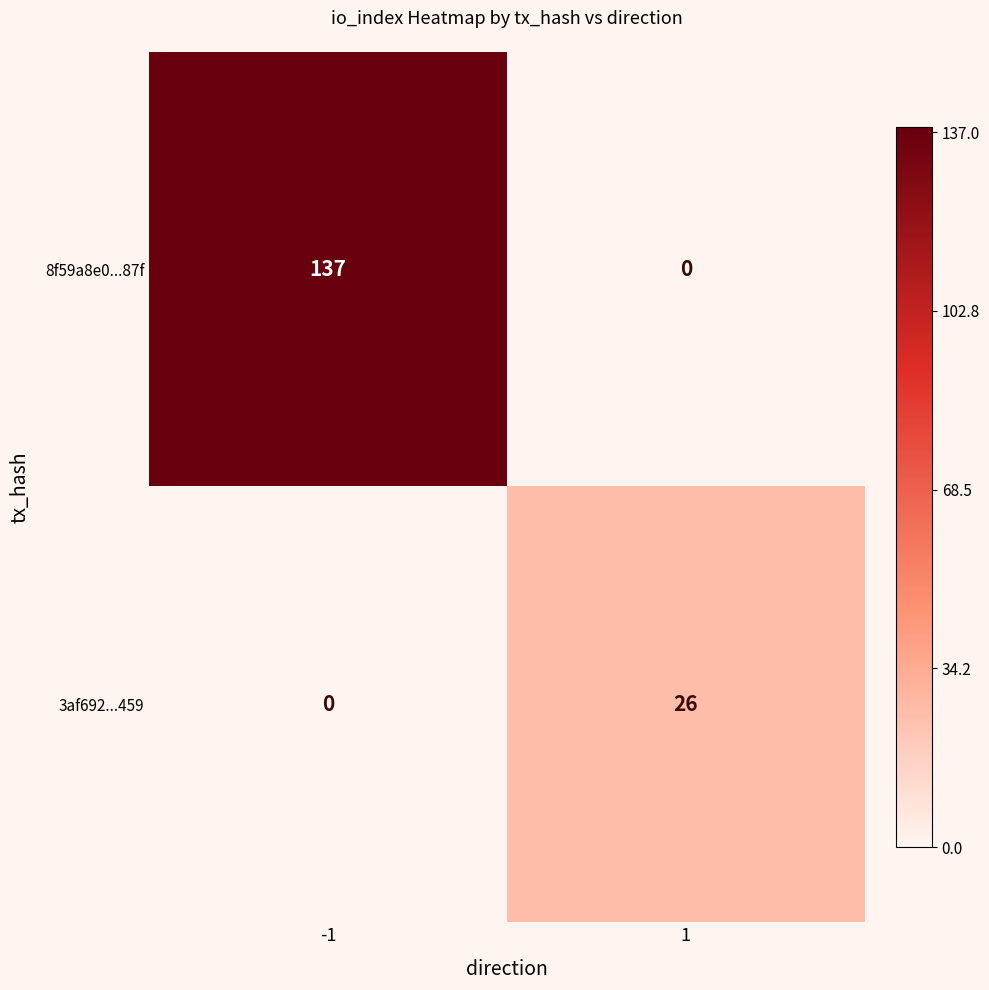

Between -1 and 1, which series saw the biggest shift?

8f59a8e0...87f